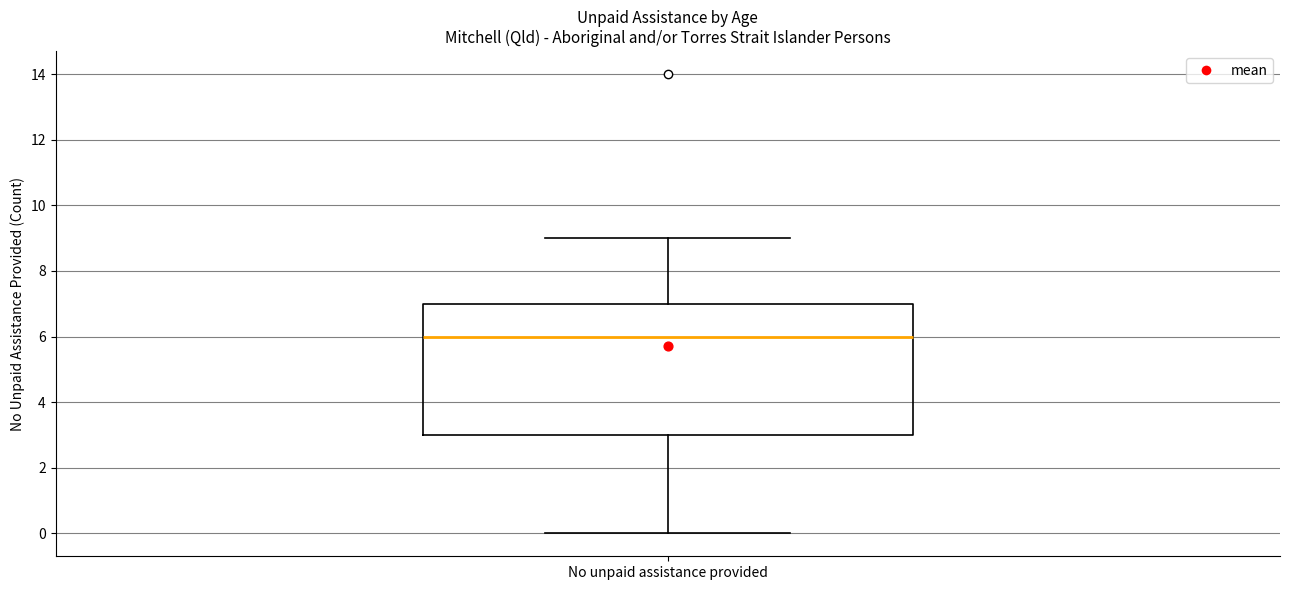

Transcribe this box plot: give where the median line is, the range the box spans, and where the two whiskers end, as read against the y-axis. The values are not printed on the chart, so give them approximately, as read against the axis.

median 6, box 3 to 7, whiskers 0 to 9